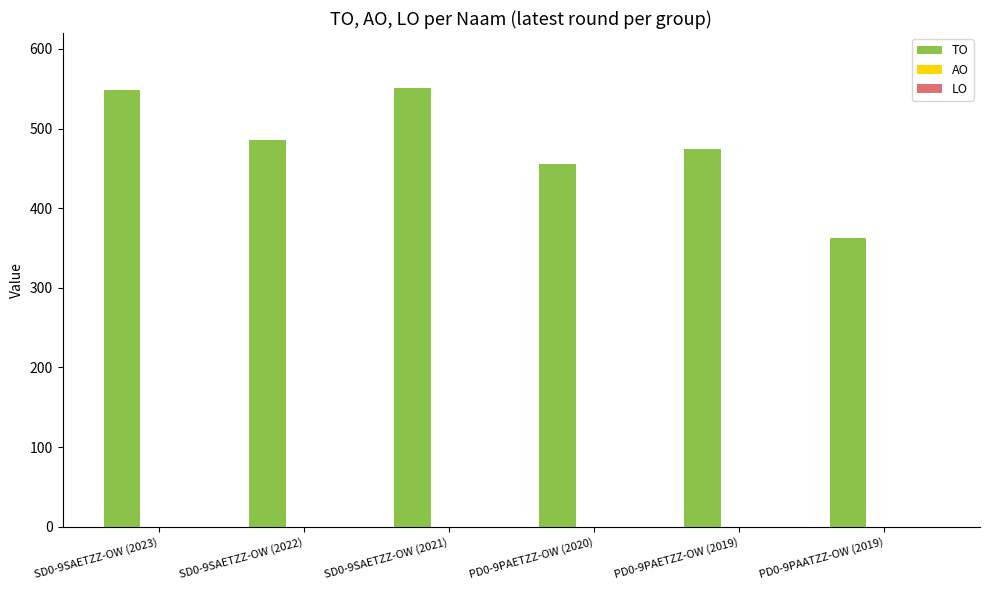

What is the difference between the values at PD0-9PAETZZ-OW (2020) and SD0-9SAETZZ-OW (2021)?

96